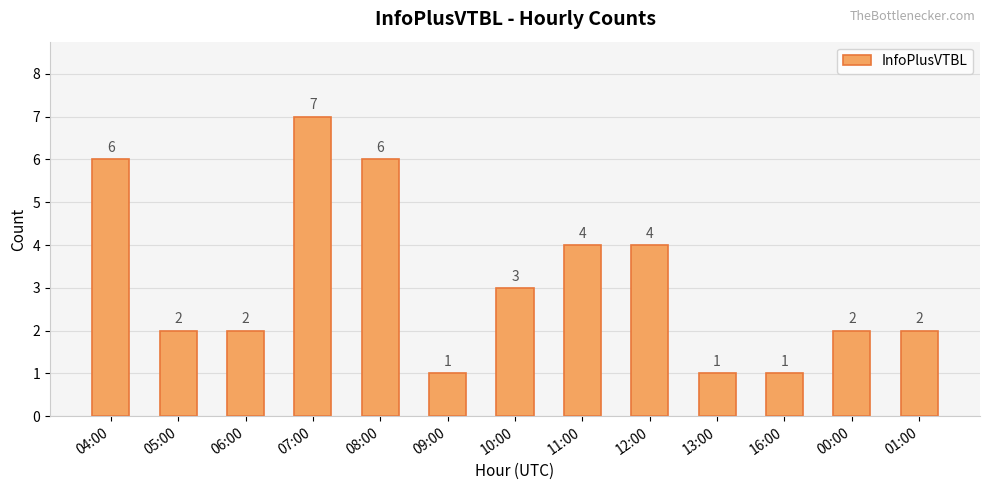

The chart shows a value of 4 at 10:00. True or false?

False